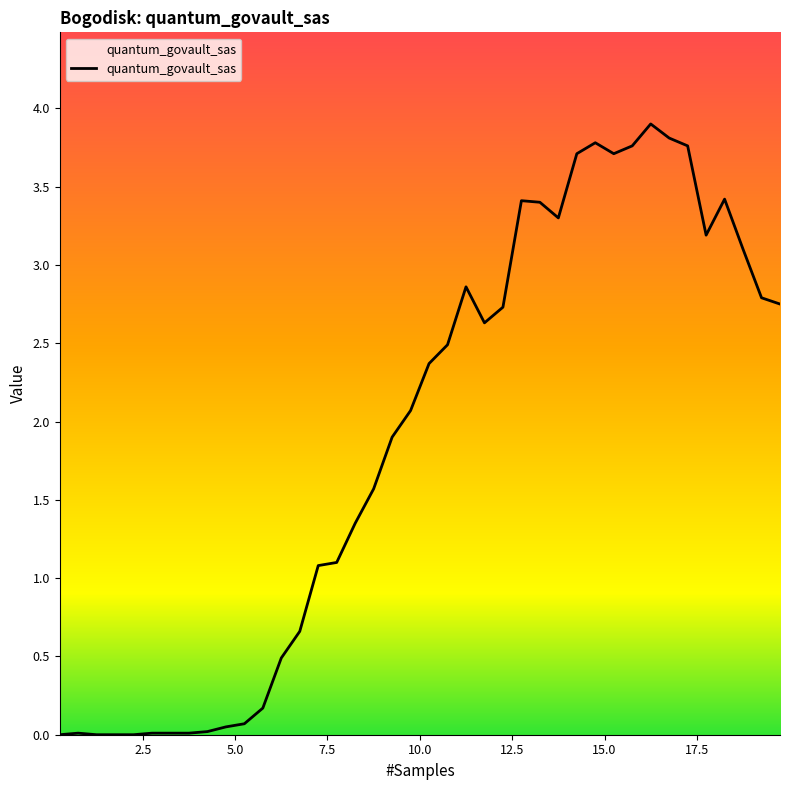

What is the difference between the maximum and minimum values?

3.9